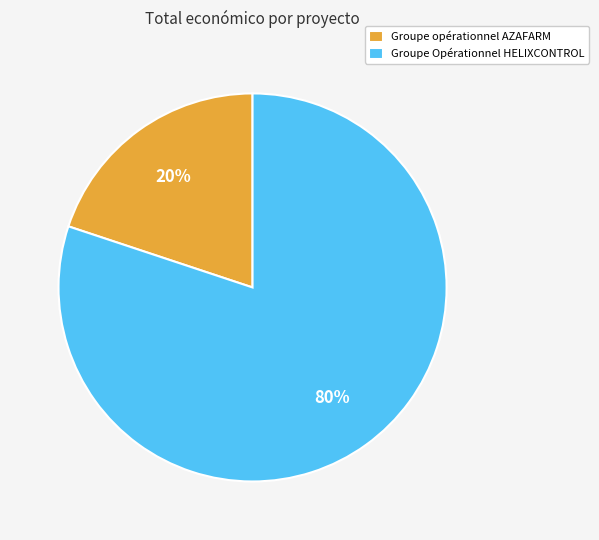

True or false: Groupe Opérationnel HELIXCONTROL accounts for 92% of the total.

False